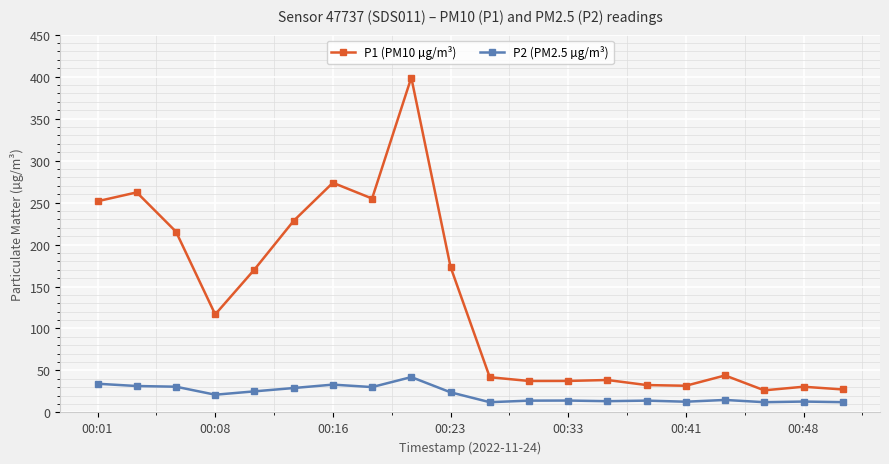

What is the sum of all P2 (PM2.5 µg/m³) values?

434.4